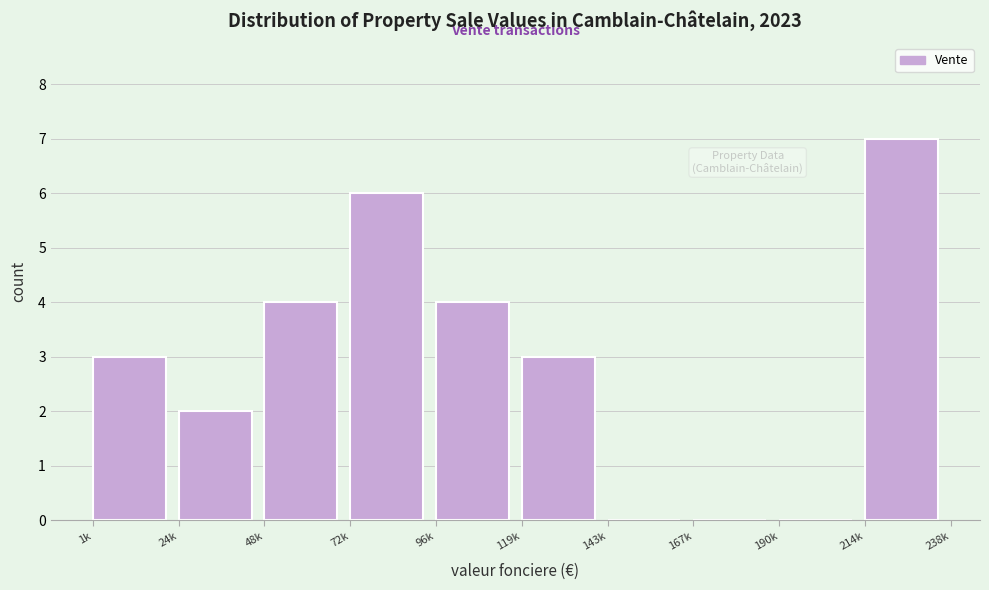

Reading left to right, extract all data points from this chart.

1k=3	24k=2	48k=4	72k=6	96k=4	119k=3	143k=0	167k=0	190k=0	214k=7